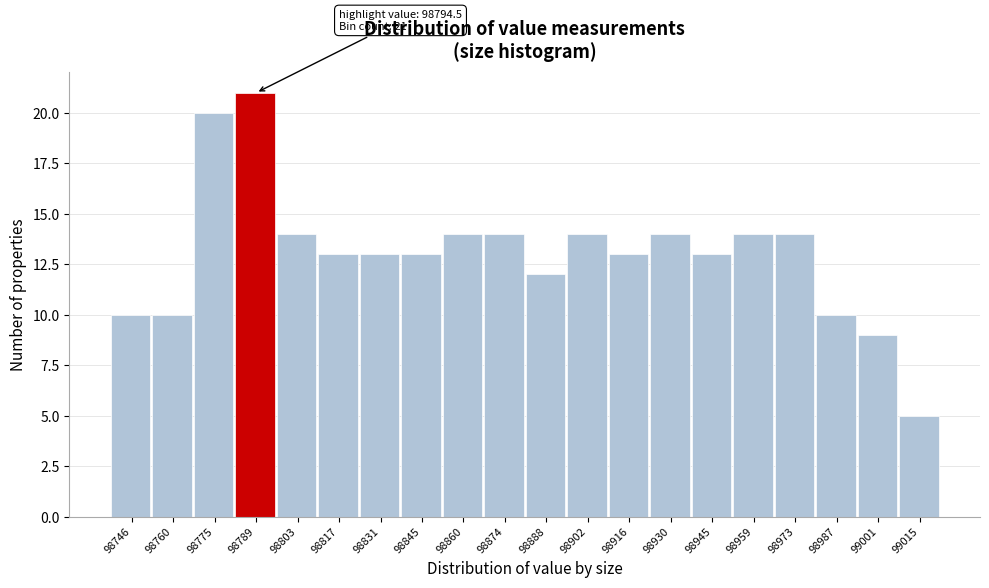

Reading right to left, list all the values displayed in this chart.

5	9	10	14	14	13	14	13	14	12	14	14	13	13	13	14	21	20	10	10